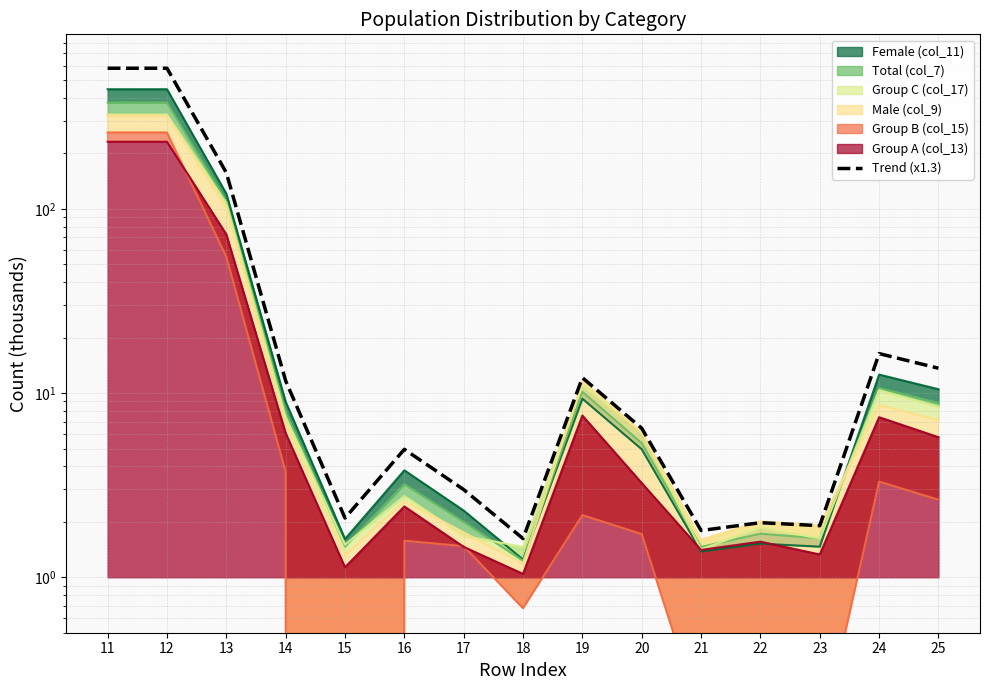

Reading right to left, transcribe all the data shown in this chart.

25=13.6	24=16.4	23=1.9	22=2.0	21=1.8	20=6.4	19=12.1	18=1.6	17=3.0	16=5.0	15=2.1	14=11.7	13=157.2	12=580.0	11=580.0